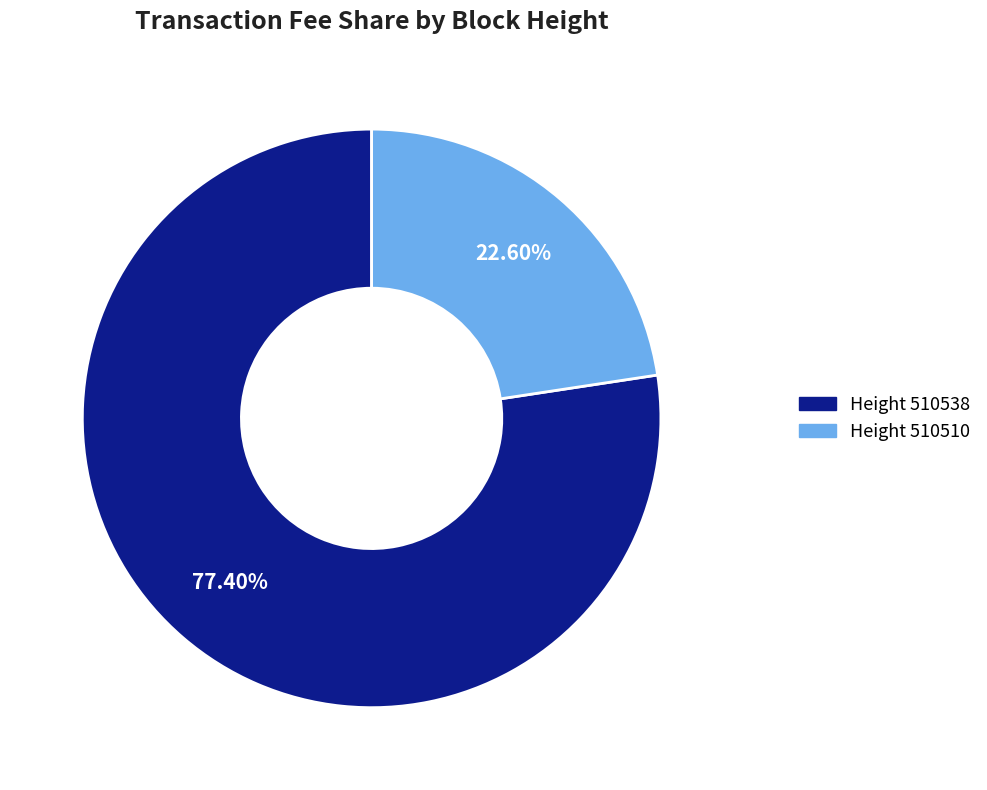

Rank the categories by value from lowest to highest.

Height 510510, Height 510538